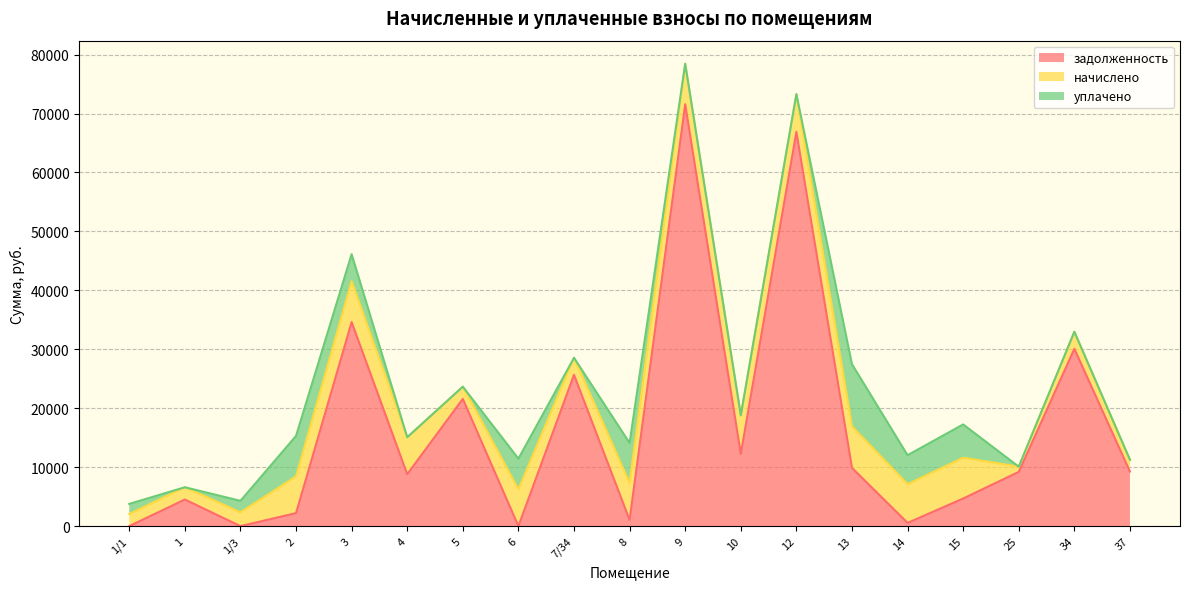

How many lines are shown in the chart?

3